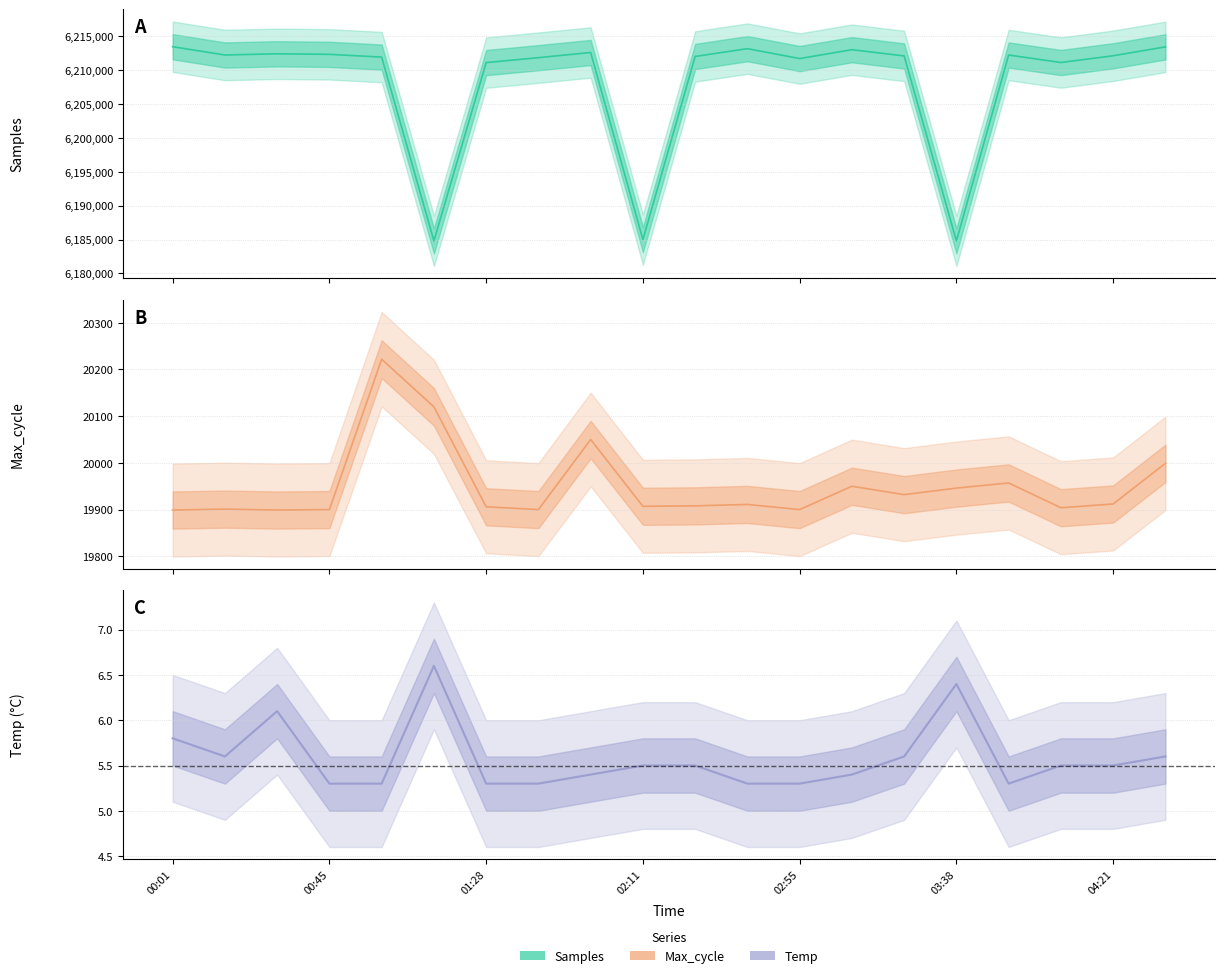

Reading left to right, list all the values displayed in this chart.

Samples: 00:01=6213483.0	00:16=6212258.0	00:30=6212436.0	00:45=6212354.0	01:00=6211950.0	01:14=6184799.0	01:28=6211137.0	01:43=6211866.0	01:57=6212628.0	02:11=6184987.0	02:26=6212044.0	02:40=6213195.0	02:55=6211732.0	03:09=6213044.0	03:24=6212118.0	03:38=6184799.0	03:52=6212258.0	04:07=6211149.0	04:21=6212146.0	04:36=6213460.0
Max_cycle: 00:01=19899.0	00:16=19901.0	00:30=19899.0	00:45=19900.0	01:00=20222.0	01:14=20120.0	01:28=19906.0	01:43=19900.0	01:57=20050.0	02:11=19907.0	02:26=19908.0	02:40=19911.0	02:55=19900.0	03:09=19950.0	03:24=19932.0	03:38=19946.0	03:52=19957.0	04:07=19904.0	04:21=19912.0	04:36=19999.0
Temp: 00:01=5.8	00:16=5.6	00:30=6.1	00:45=5.3	01:00=5.3	01:14=6.6	01:28=5.3	01:43=5.3	01:57=5.4	02:11=5.5	02:26=5.5	02:40=5.3	02:55=5.3	03:09=5.4	03:24=5.6	03:38=6.4	03:52=5.3	04:07=5.5	04:21=5.5	04:36=5.6